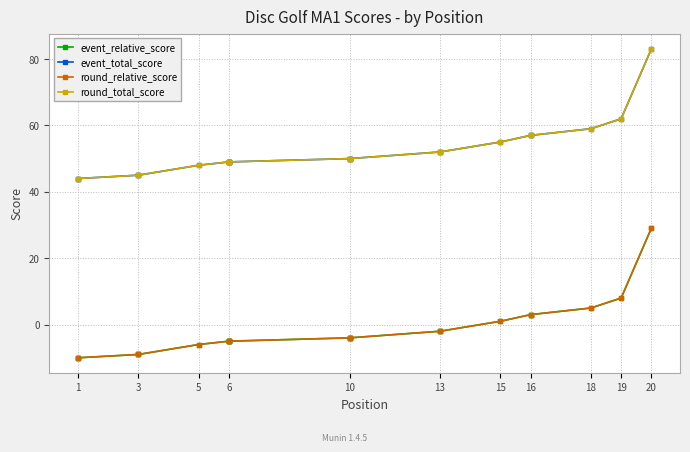

True or false: round_total_score and round_relative_score intersect in this chart.

False